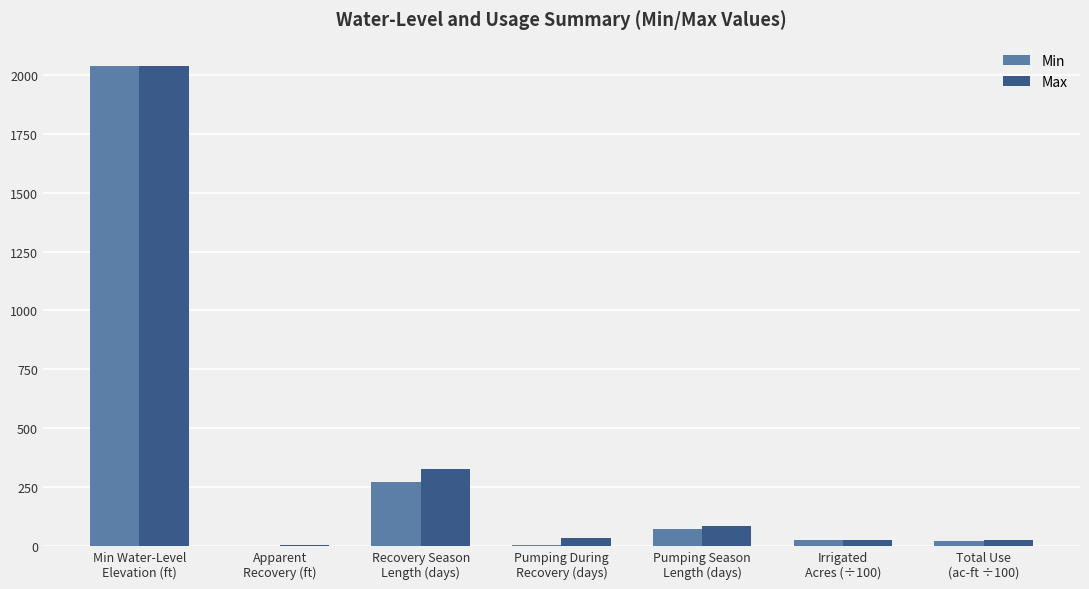

What is the sum of all Min values?

2427.7